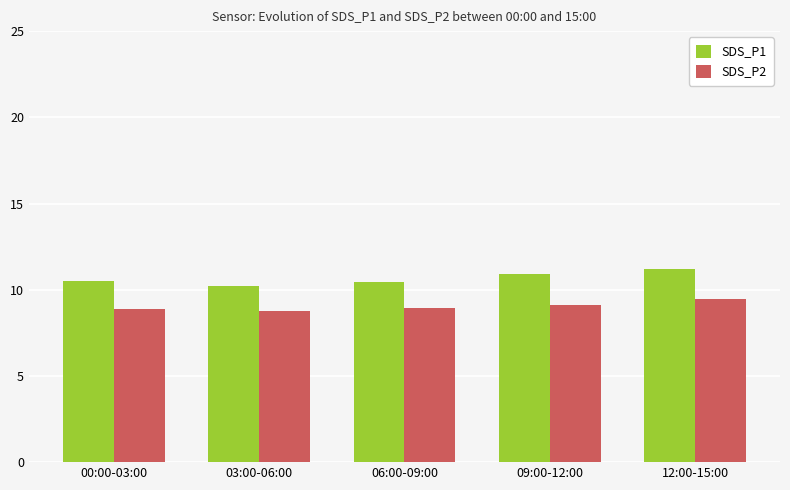

Is the value of SDS_P1 at 03:00-06:00 greater than the value of SDS_P2 at 09:00-12:00?

Yes